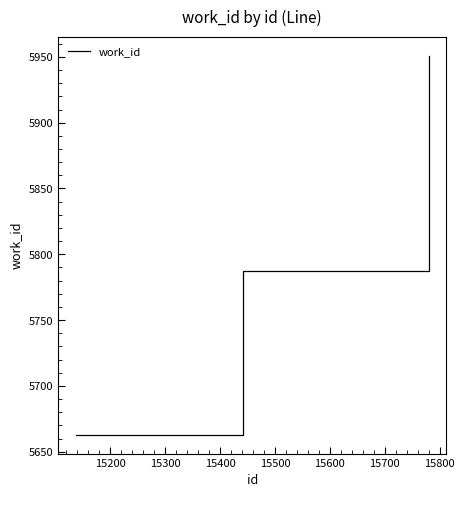

What is the minimum value shown in the chart?

5663